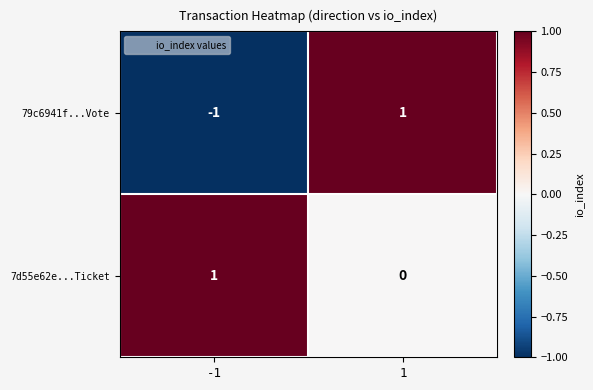

The value of 79c6941f...Vote at 1 is 0. True or false?

False